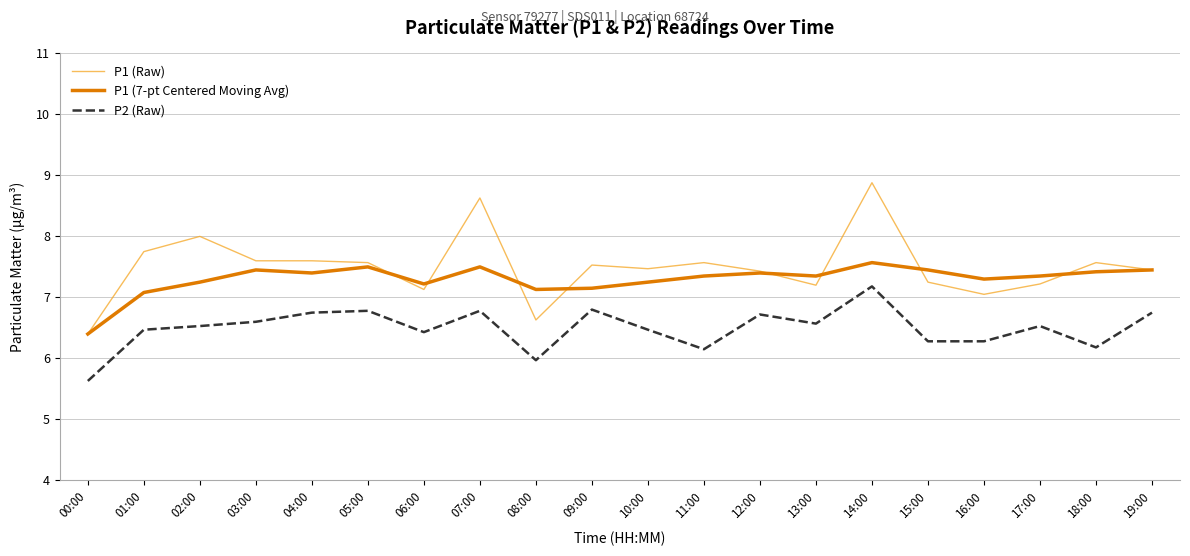

True or false: P2 (Raw) and P1 (Raw) cross at least once.

False